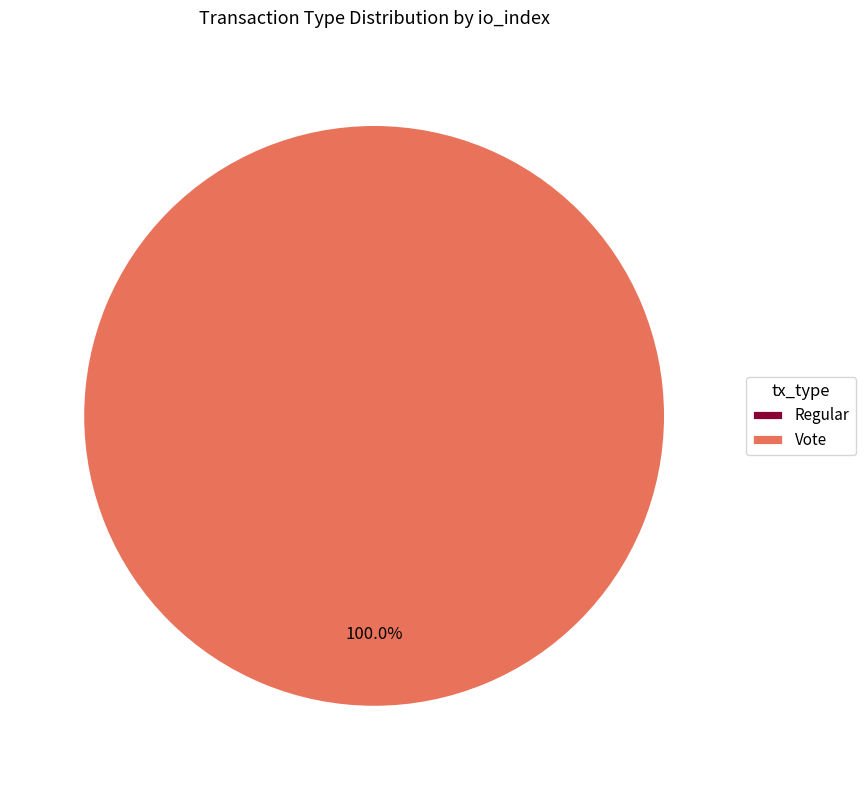

Which category accounts for the majority?

Vote